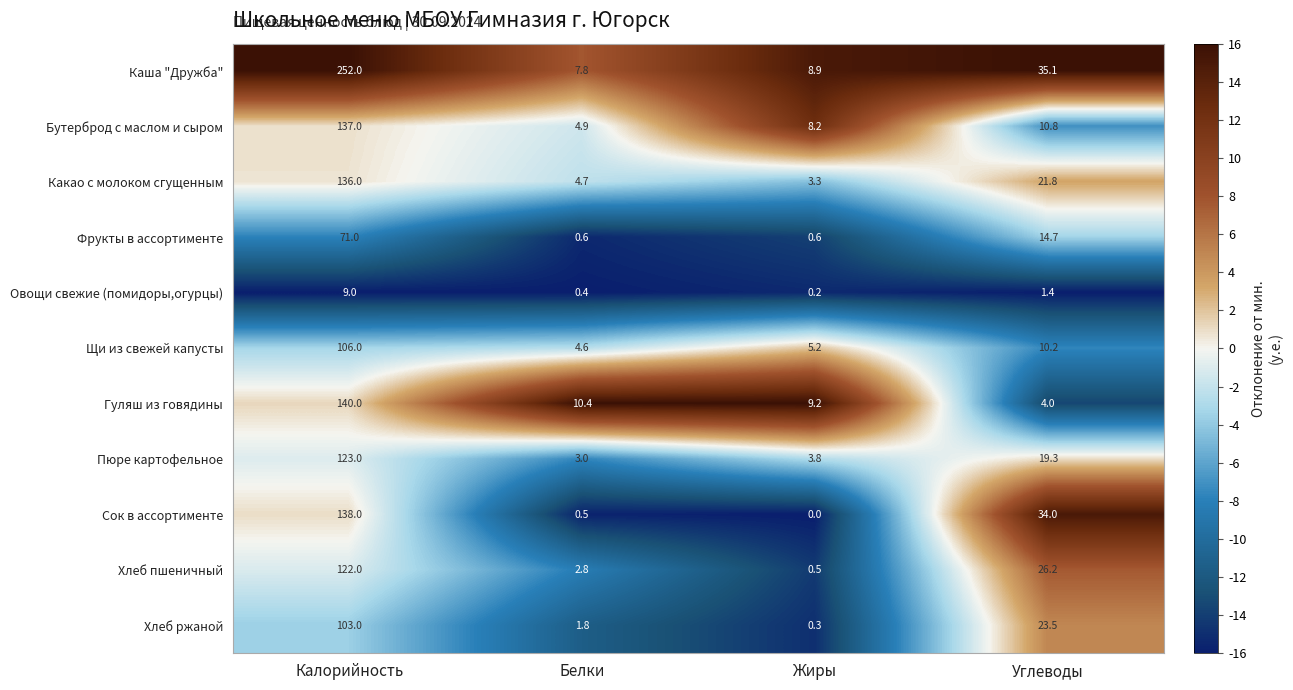

How many data points does each series have?

4